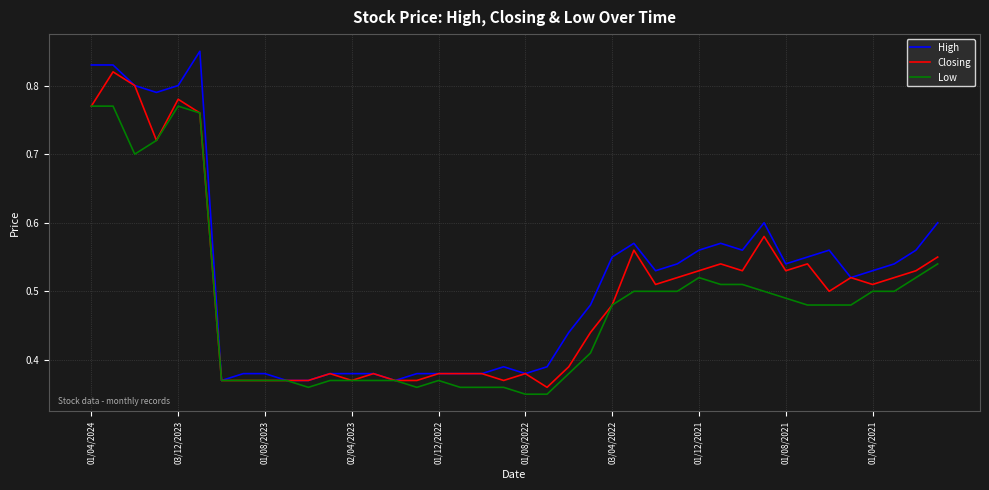

List the series in order of their peak value, highest first.

High, Closing, Low